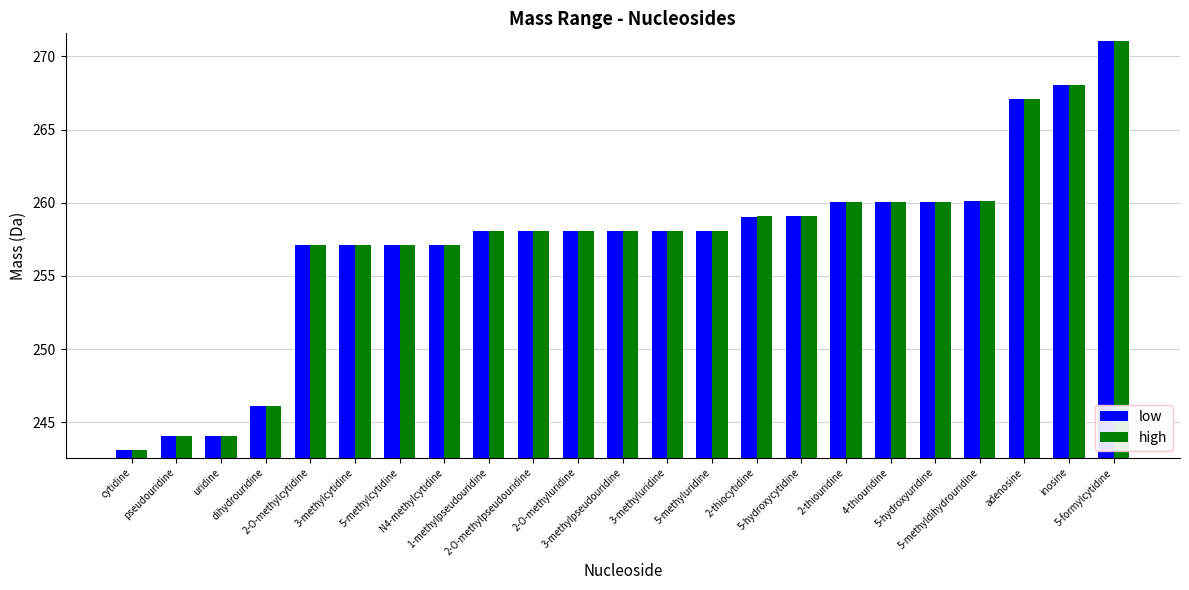

Is the value of high at adenosine greater than the value of low at 5-methylcytidine?

Yes